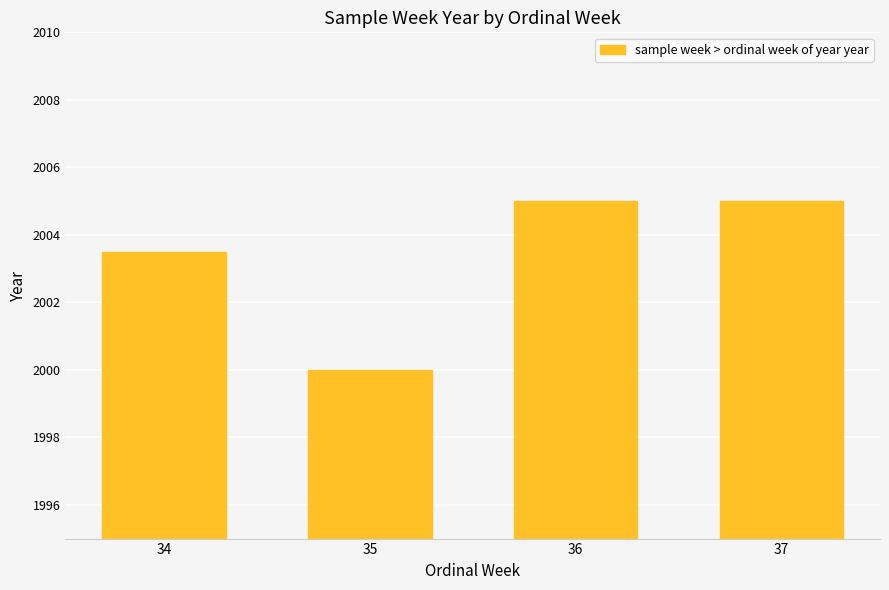

Which has a higher value, 34 or 36?

36